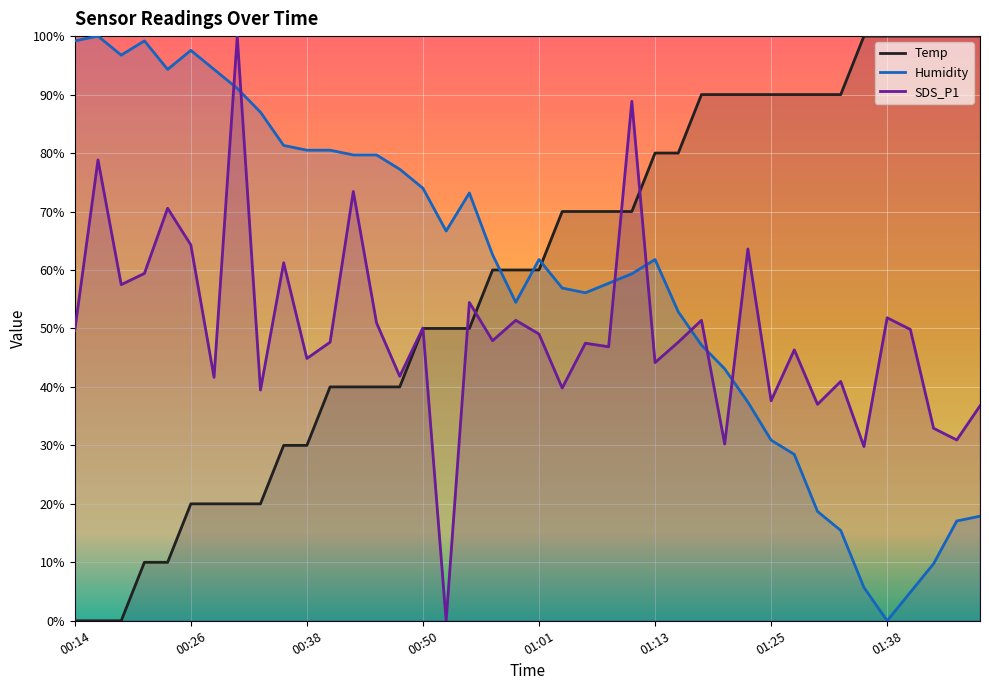

Reading left to right, list all the values displayed in this chart.

Temp: 00:14=0.0	00:16=0.0	00:19=0.0	00:21=10.0	00:23=10.0	00:26=20.0	00:28=20.0	00:31=20.0	00:33=20.0	00:35=30.0	00:38=30.0	00:40=40.0	00:42=40.0	00:45=40.0	00:47=40.0	00:50=50.0	00:52=50.0	00:54=50.0	00:57=60.0	00:59=60.0	01:01=60.0	01:04=70.0	01:06=70.0	01:09=70.0	01:11=70.0	01:13=80.0	01:16=80.0	01:18=90.0	01:21=90.0	01:23=90.0	01:25=90.0	01:28=90.0	01:30=90.0	01:33=90.0	01:35=100.0	01:38=100.0	01:40=100.0	01:42=100.0	01:45=100.0	01:47=100.0
Humidity: 00:14=99.2	00:16=100.0	00:19=96.7	00:21=99.2	00:23=94.3	00:26=97.6	00:28=94.3	00:31=91.1	00:33=87.0	00:35=81.3	00:38=80.5	00:40=80.5	00:42=79.7	00:45=79.7	00:47=77.2	00:50=74.0	00:52=66.7	00:54=73.2	00:57=62.6	00:59=54.5	01:01=61.8	01:04=56.9	01:06=56.1	01:09=57.7	01:11=59.3	01:13=61.8	01:16=52.8	01:18=47.2	01:21=43.1	01:23=37.4	01:25=30.9	01:28=28.5	01:30=18.7	01:33=15.4	01:35=5.7	01:38=0.0	01:40=4.9	01:42=9.8	01:45=17.1	01:47=17.9
SDS_P1: 00:14=49.7	00:16=78.8	00:19=57.5	00:21=59.4	00:23=70.6	00:26=64.3	00:28=41.6	00:31=100.0	00:33=39.5	00:35=61.2	00:38=44.9	00:40=47.6	00:42=73.4	00:45=51.0	00:47=41.8	00:50=50.1	00:52=0.0	00:54=54.4	00:57=47.9	00:59=51.4	01:01=49.0	01:04=39.8	01:06=47.5	01:09=46.9	01:11=88.9	01:13=44.2	01:16=47.6	01:18=51.4	01:21=30.2	01:23=63.6	01:25=37.6	01:28=46.3	01:30=37.0	01:33=40.9	01:35=29.8	01:38=51.8	01:40=49.8	01:42=32.9	01:45=30.9	01:47=36.8